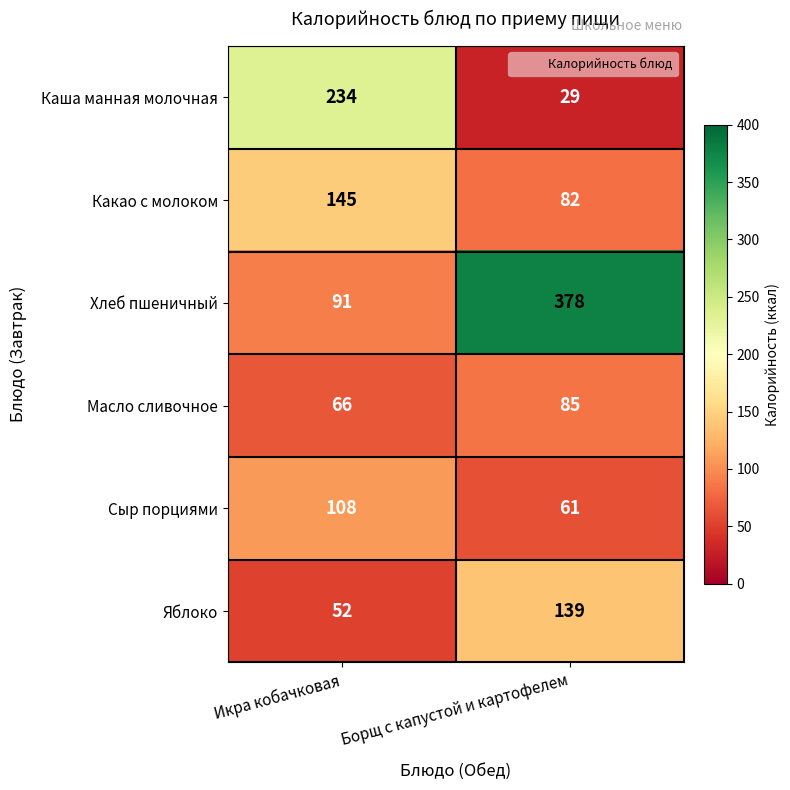

What is the sum of all Какао с молоком values?

227